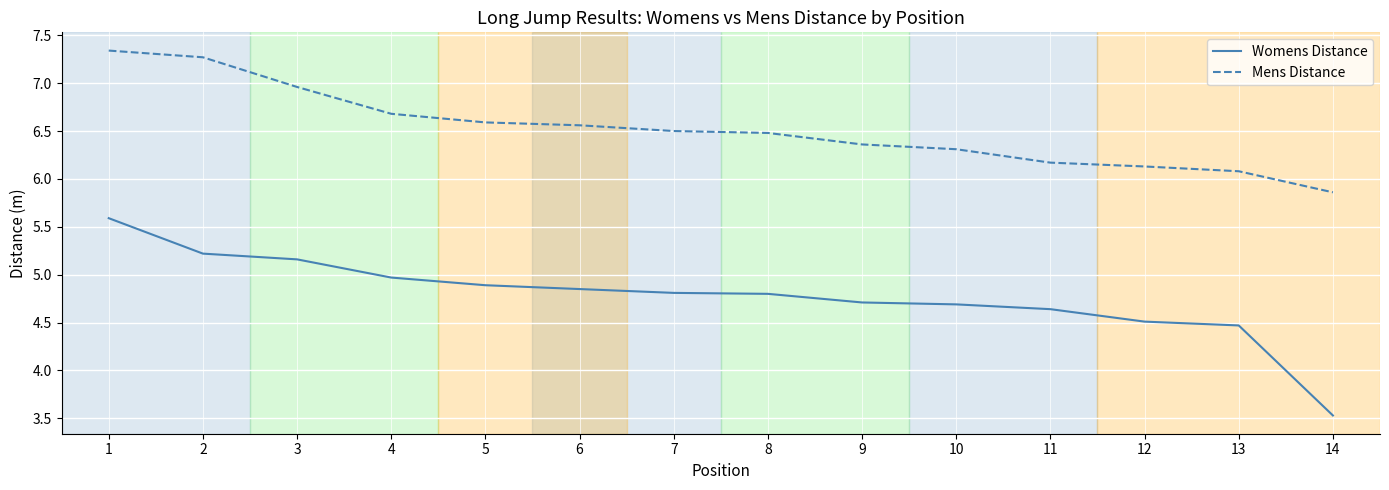

Read the Womens Distance value at 1.

5.6